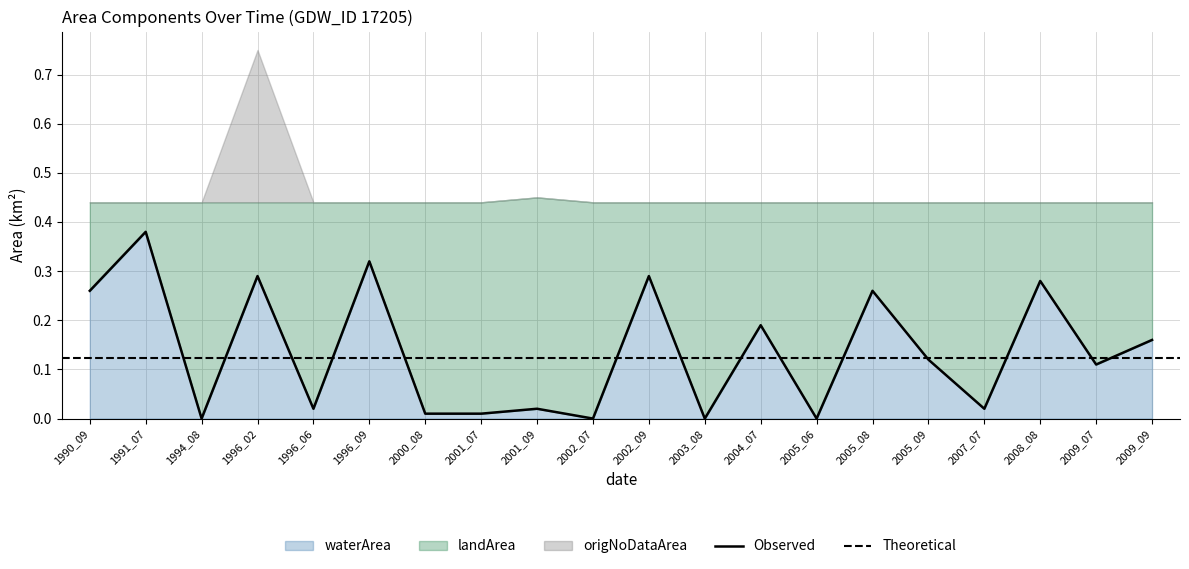

How many lines are shown in the chart?

5